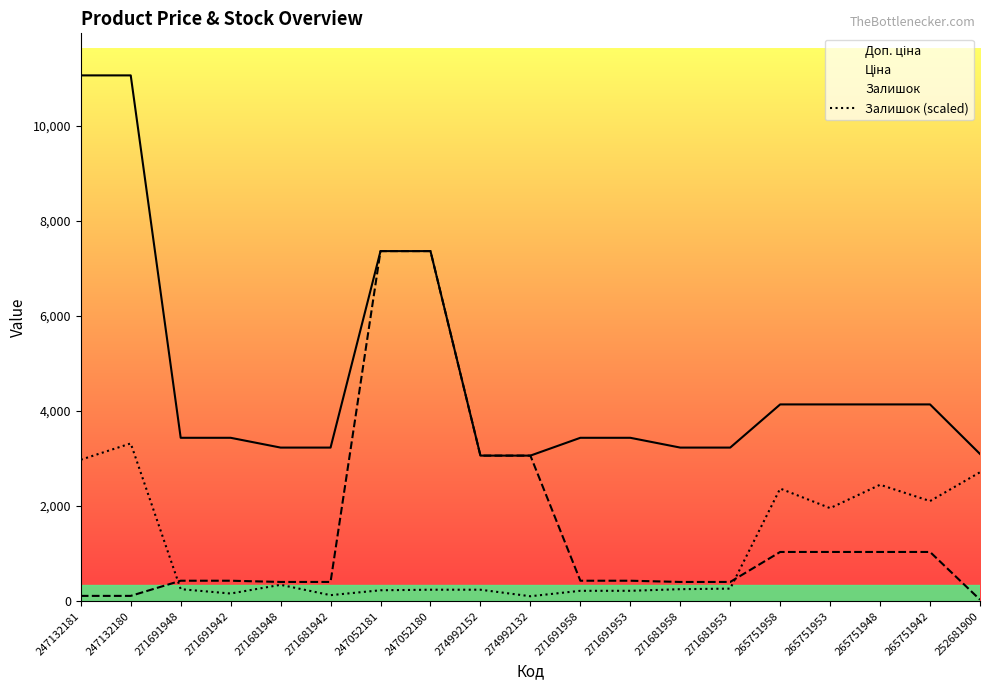

Count the number of data series in this chart.

3